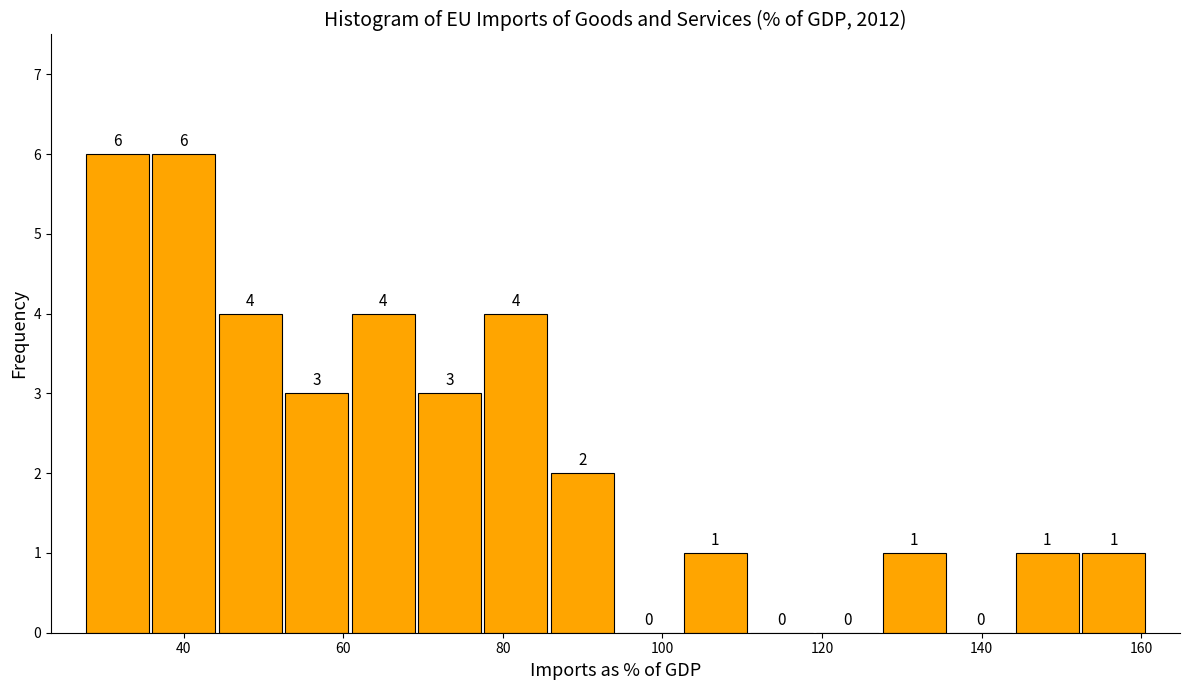

Reading left to right, list every bar in this chart as the range it spans on the x-axis followed by its height. The bar edges are not printed on the chart, so give them approximately, as read against the axis.

28 to 36: 6
36 to 44: 6
44 to 52: 4
52 to 60: 3
60 to 70: 4
70 to 78: 3
78 to 86: 4
86 to 94: 2
94 to 102: 0
102 to 110: 1
110 to 120: 0
120 to 128: 0
128 to 136: 1
136 to 144: 0
144 to 152: 1
152 to 160: 1